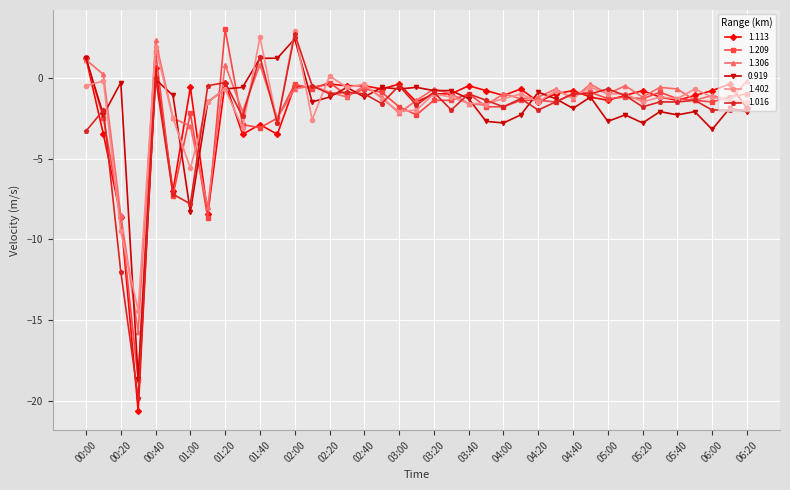

What is the value of the 1.306 point at the 35th from the left?

-0.7